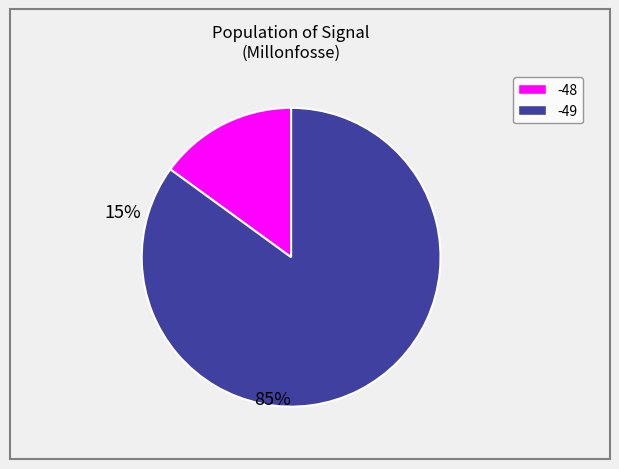

Is the sum of -49 and -48 greater than half?

Yes